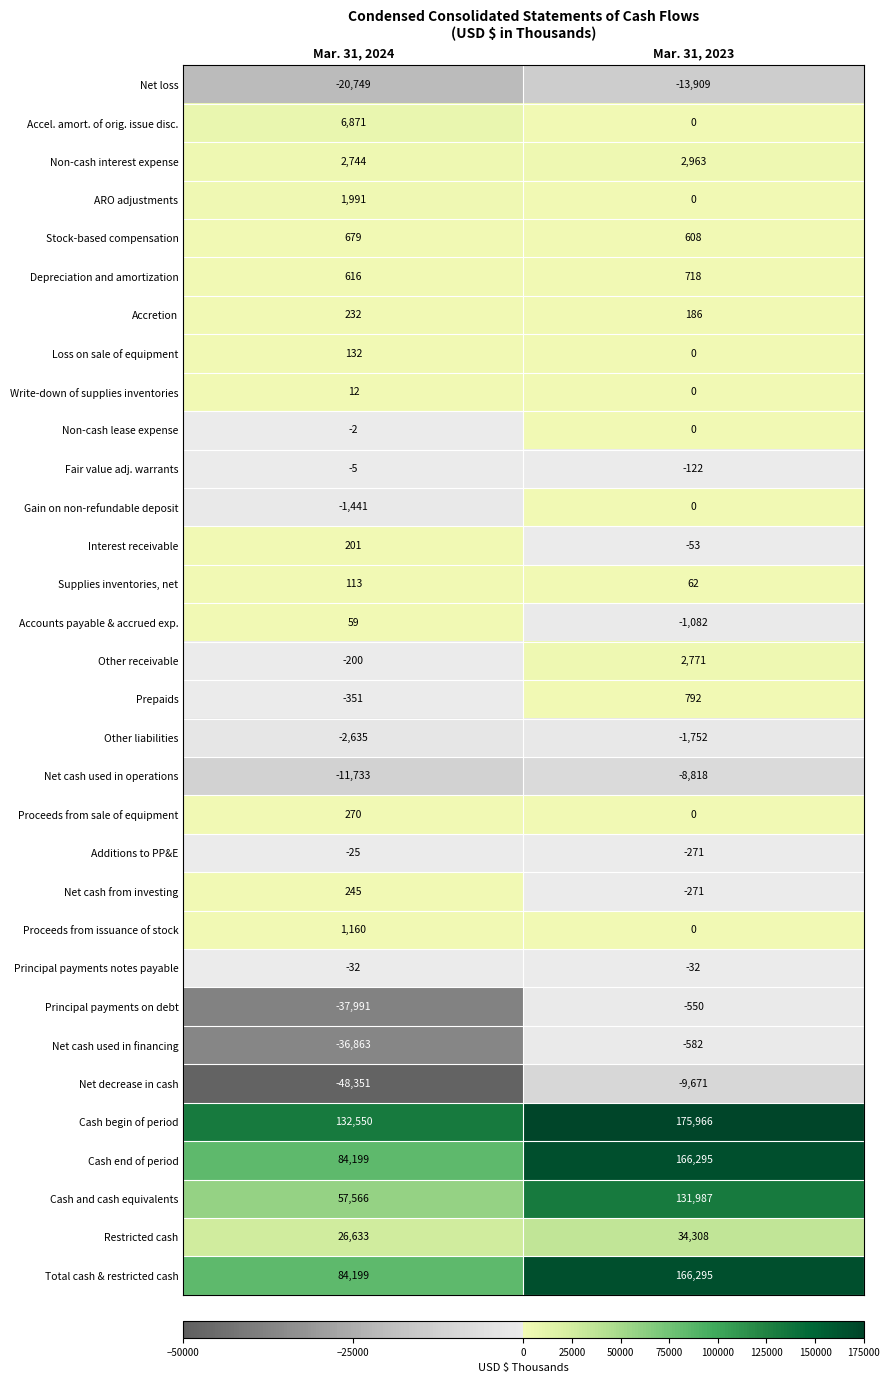

The Principal payments notes payable series shows -32 at Mar. 31, 2024. True or false?

True